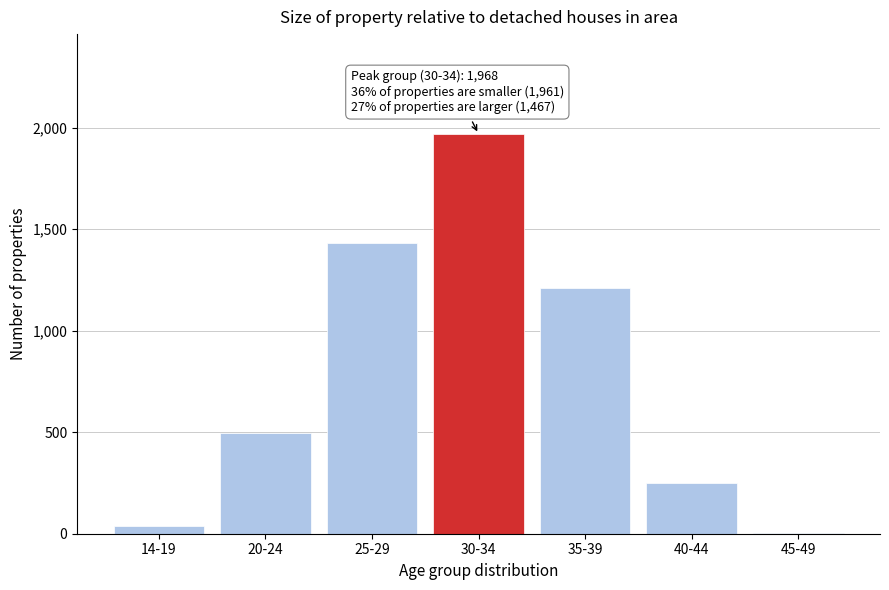

Reading left to right, list all the values displayed in this chart.

14-19=36	20-24=495	25-29=1430	30-34=1968	35-39=1212	40-44=251	45-49=4